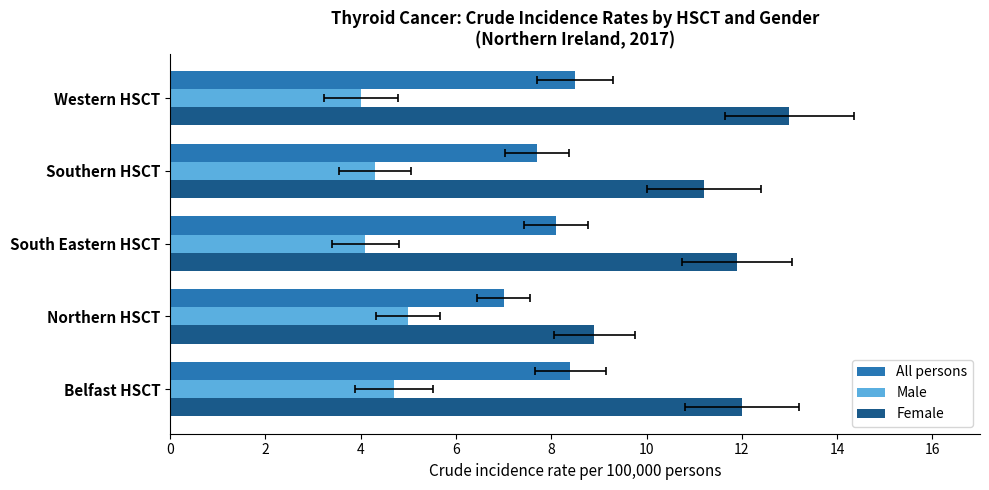

How many data points does each series have?

5